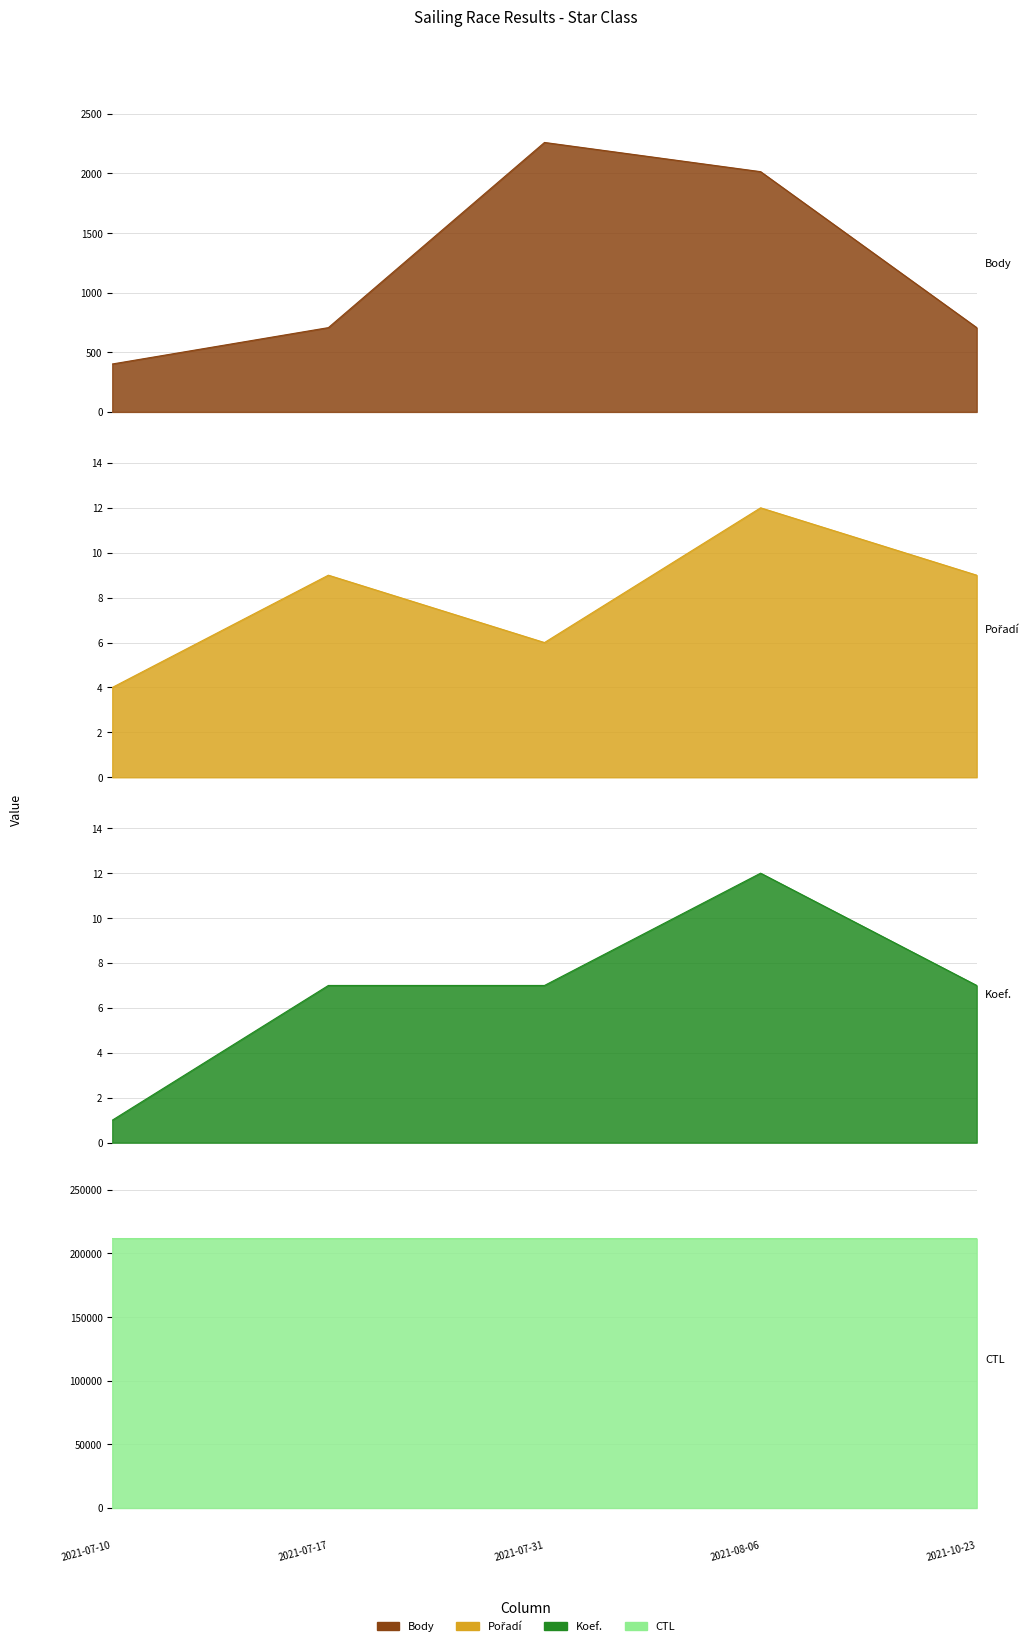

Where is CTL nearest to the value 211715?

2021-08-06